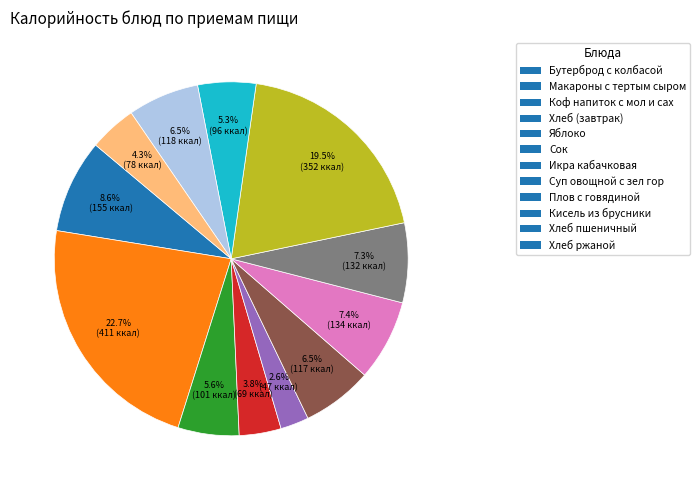

Is there any slice that represents more than half of the pie?

No